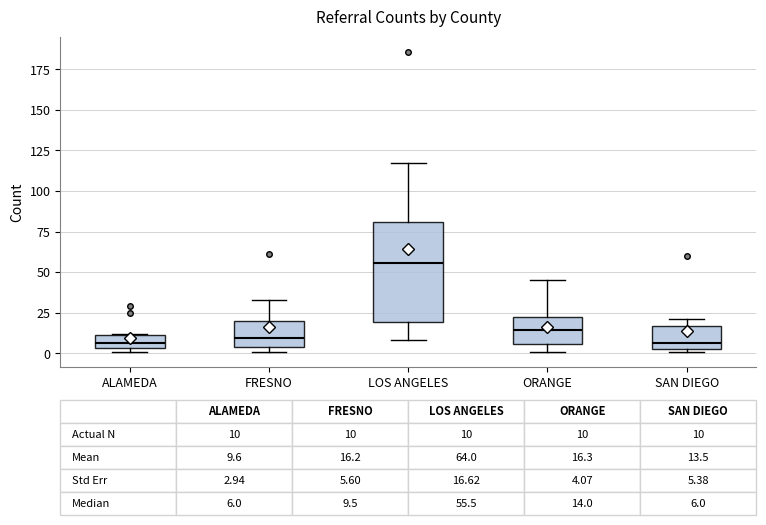

Comparing the boxes themselves (not the whiskers), which one is the tallest?

LOS ANGELES